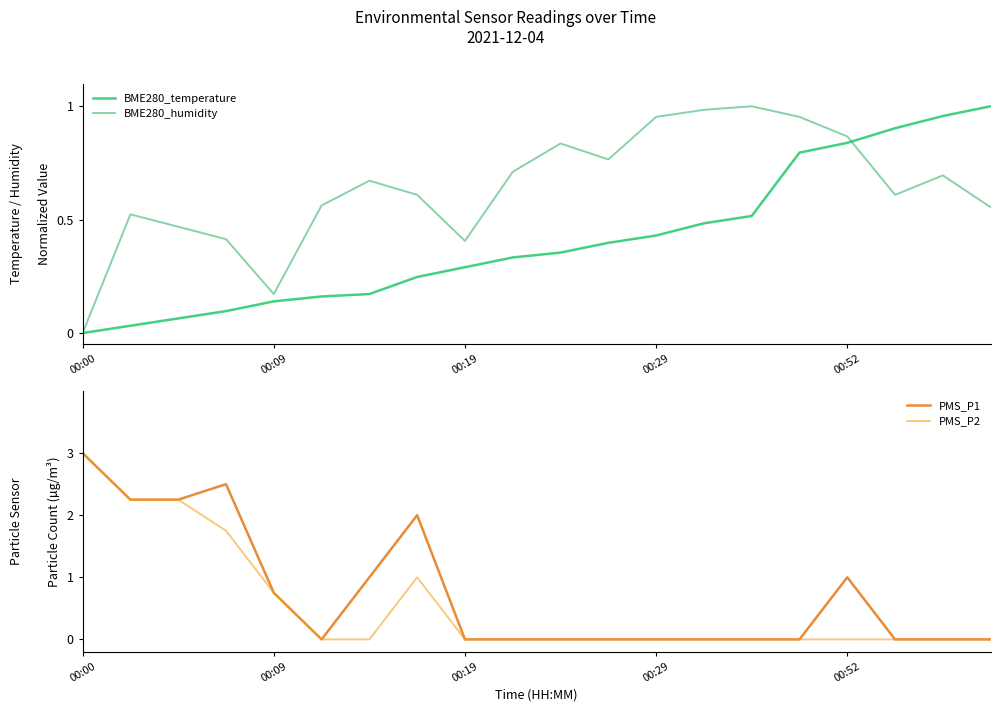

How many series are shown in this chart?

4